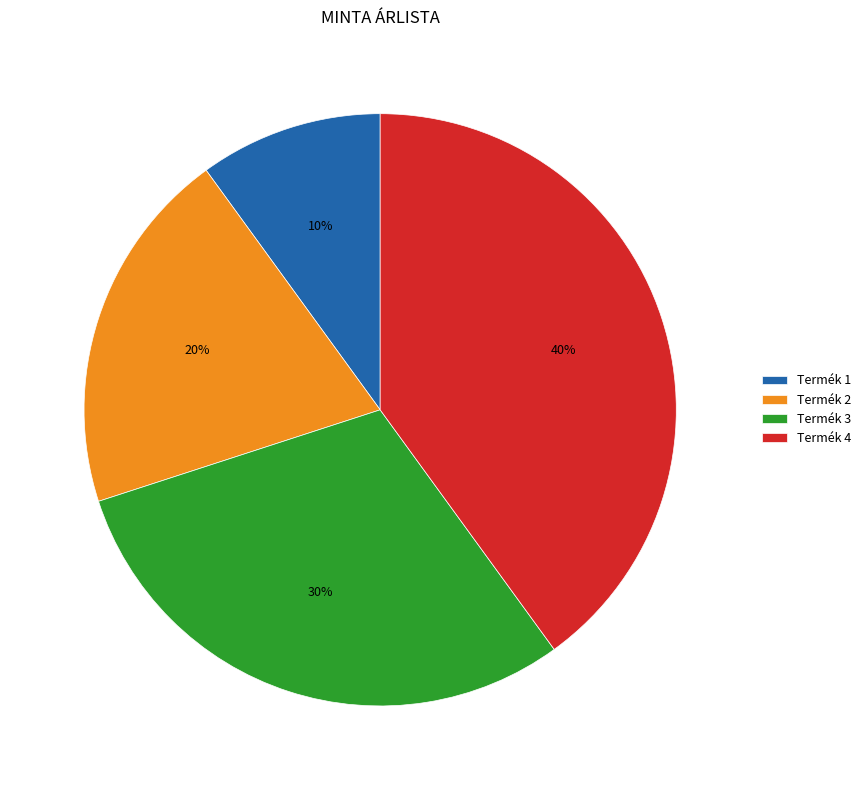

What percentage is the Termék 1 slice, to the nearest percent?

10%